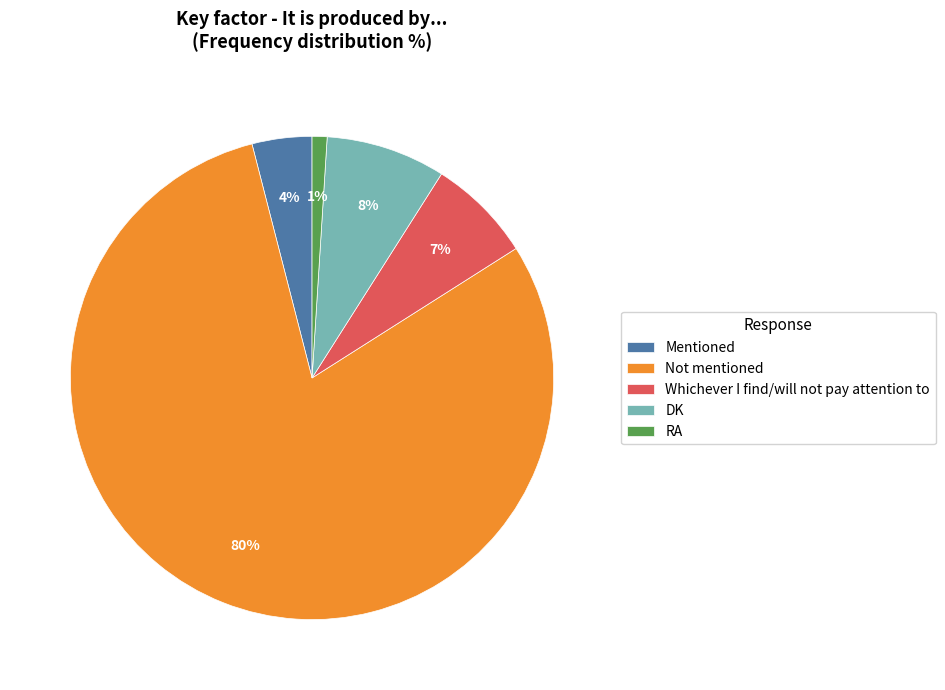

Approximately how many times larger is the value at Whichever I find/will not pay attention to compared to Not mentioned?

0.1